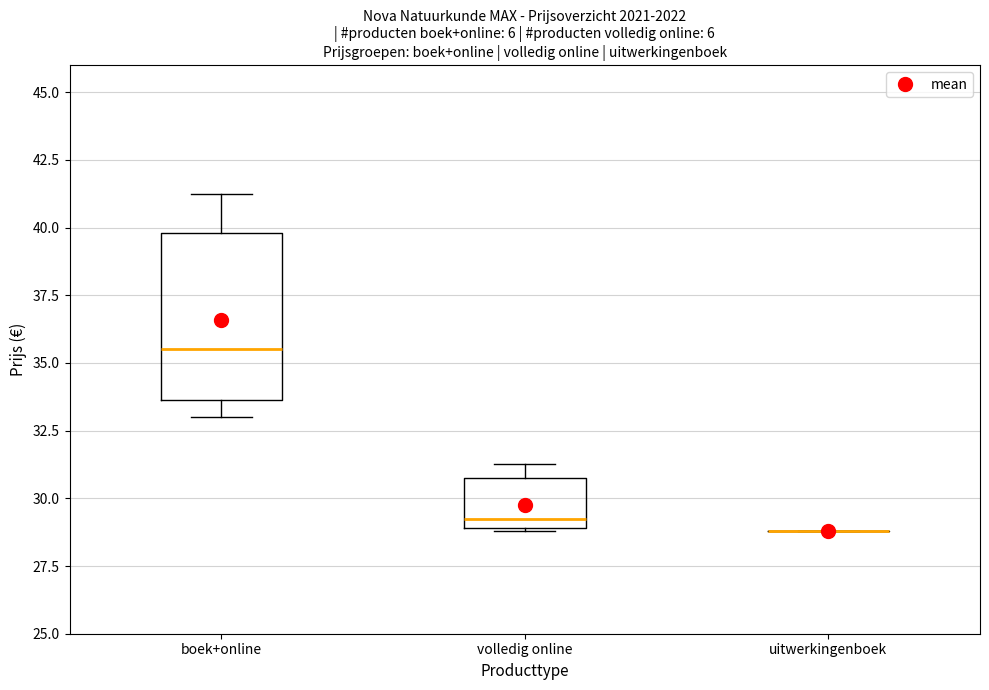

Reading left to right, transcribe this box plot: for each box, give where its median line is, the range the box spans, and where its two whiskers end, as read against the y-axis. The values are not printed on the chart, so give them approximately, as read against the axis.

boek+online: median 35.5, box 33.5 to 40.0, whiskers 33.0 to 41.5
volledig online: median 29.5, box 29.0 to 31.0, whiskers 29.0 to 31.5
uitwerkingenboek: box collapsed to a line at 29.0, whiskers 29.0 to 29.0